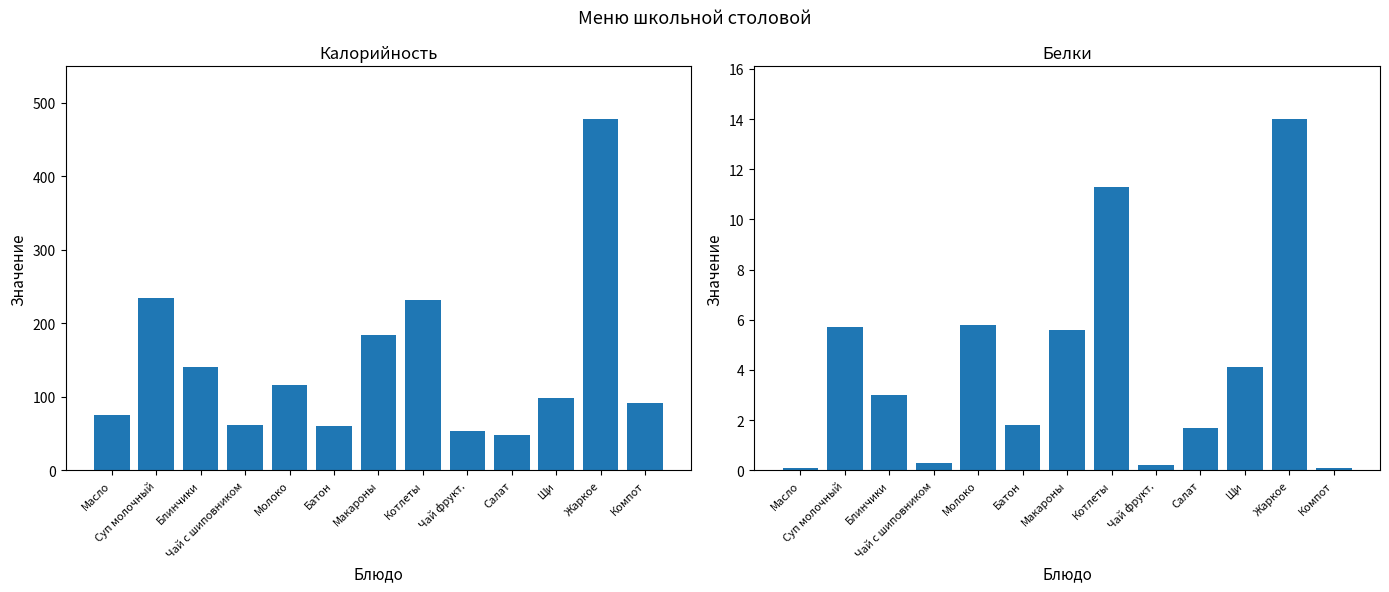

At how many categories does at least one series exceed 444?

1